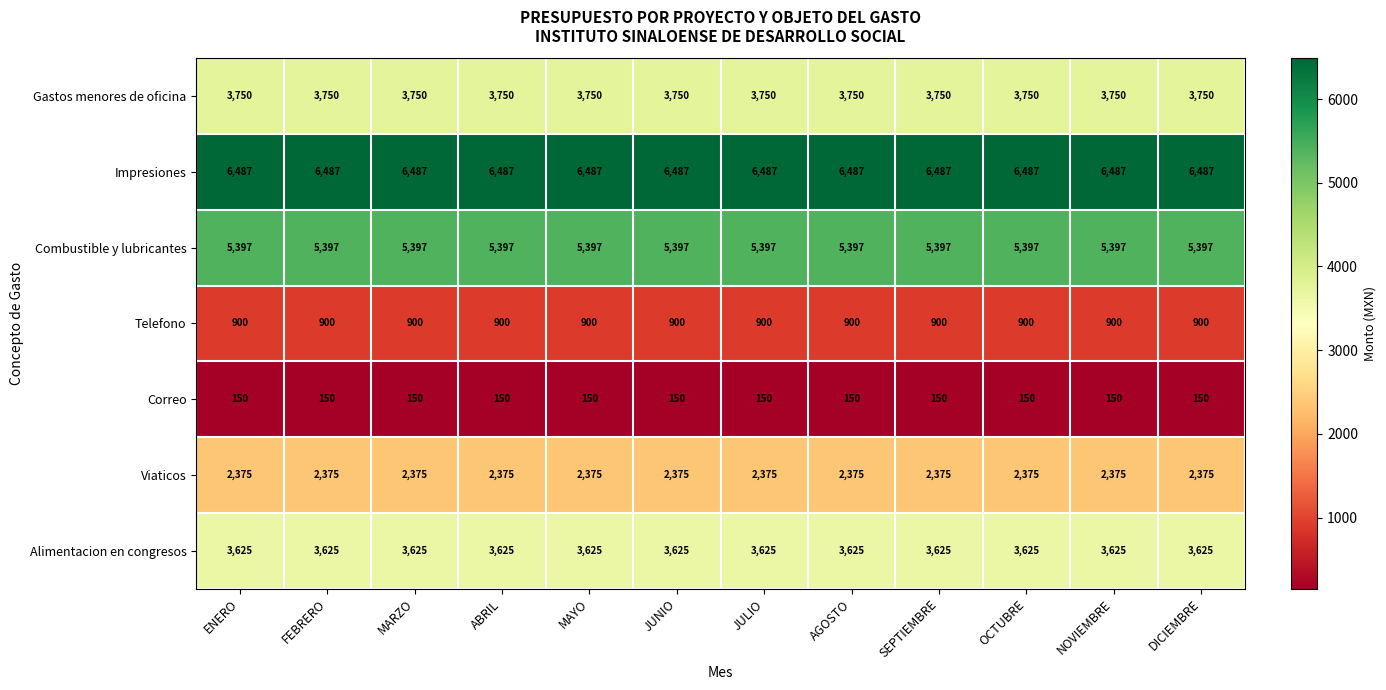

What is the difference between the highest and lowest values at ABRIL?

6337